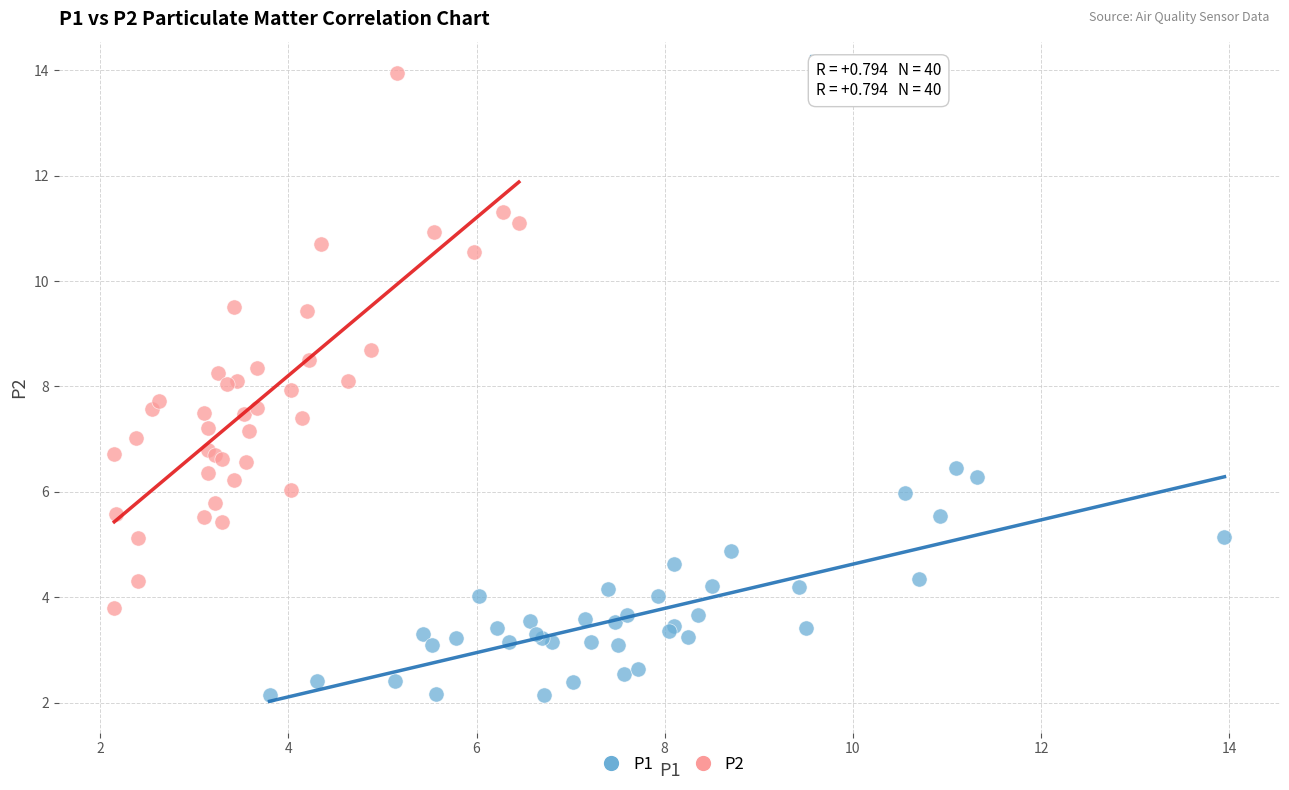

Which series contains the highest Y value?

P2